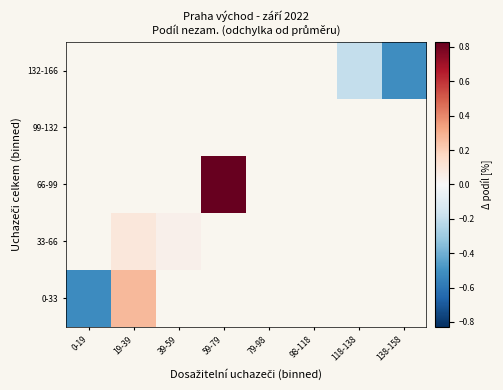

Rank the categories by 132-166 value from highest to lowest.

0-19, 19-39, 39-59, 59-79, 79-98, 98-118, 118-138, 138-158